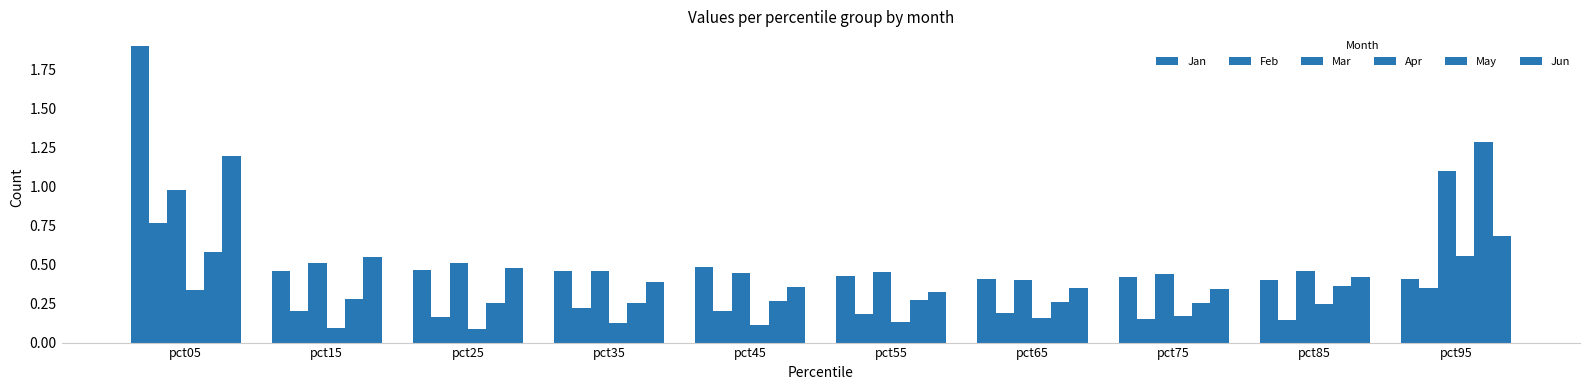

Is it true that Apr equals 0.2 at pct35?

False